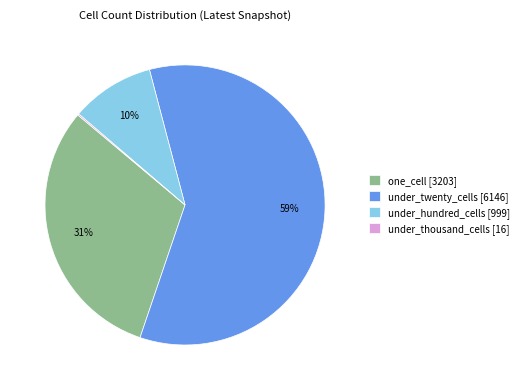

Combined, do one_cell [3203] and under_twenty_cells [6146] account for over 50%?

Yes